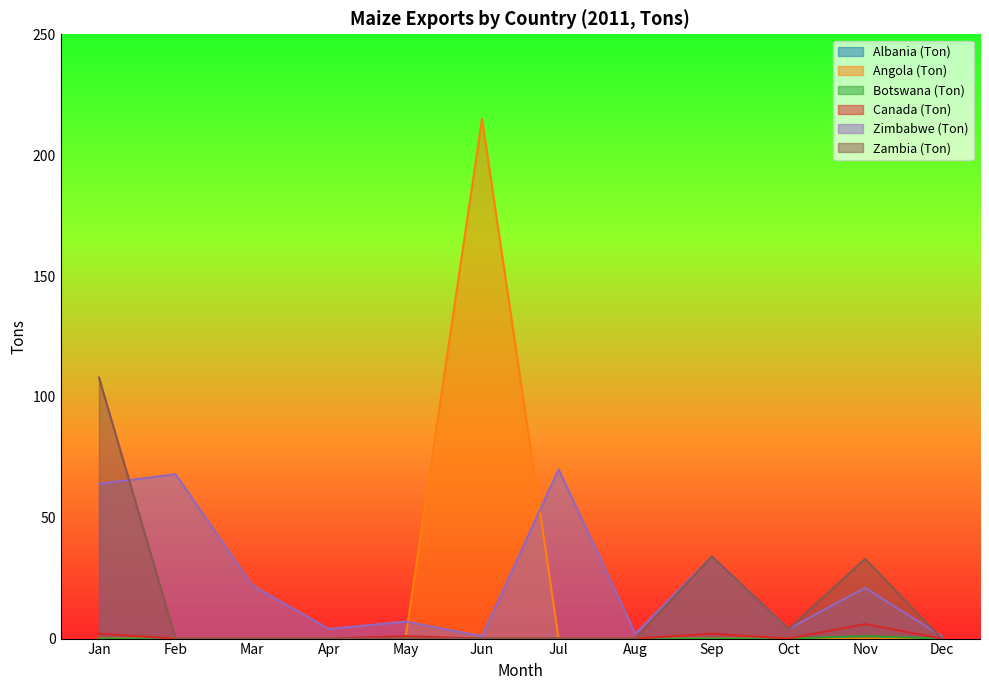

Does the chart display data point markers on the line(s)?

No